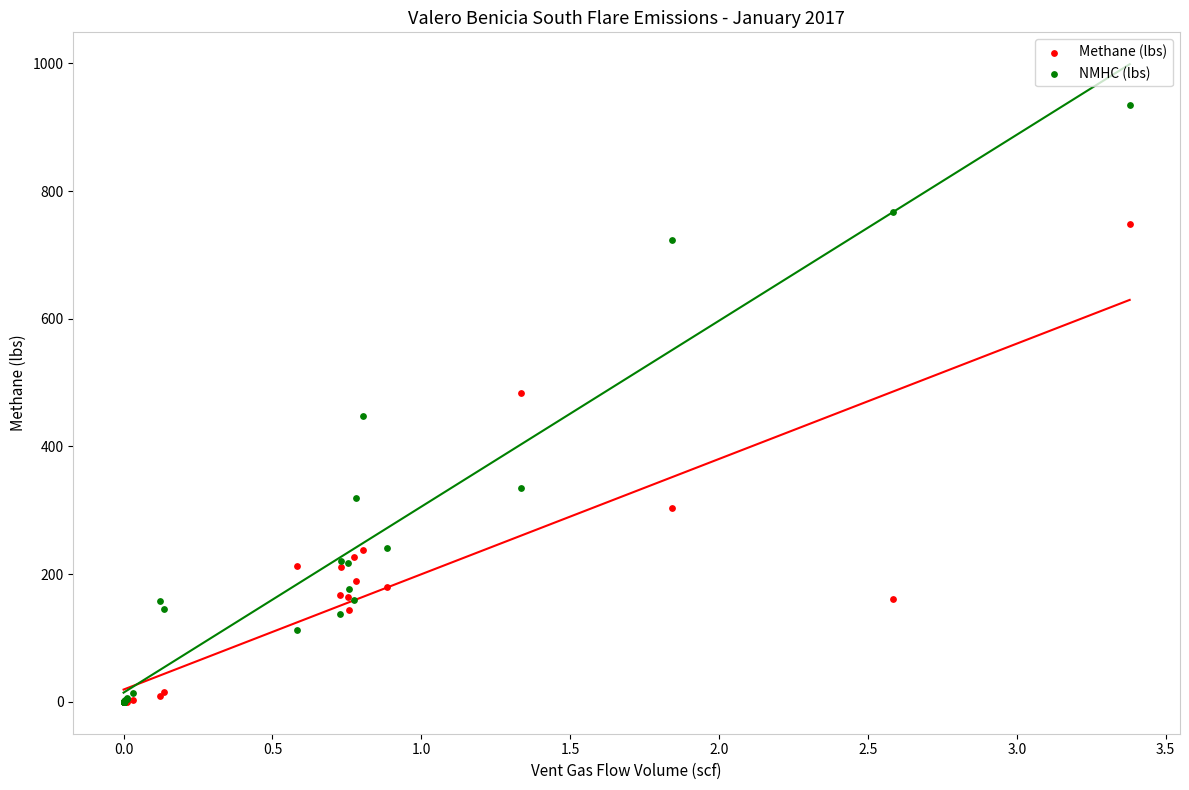

Which series has the widest spread of Y values?

NMHC (lbs)